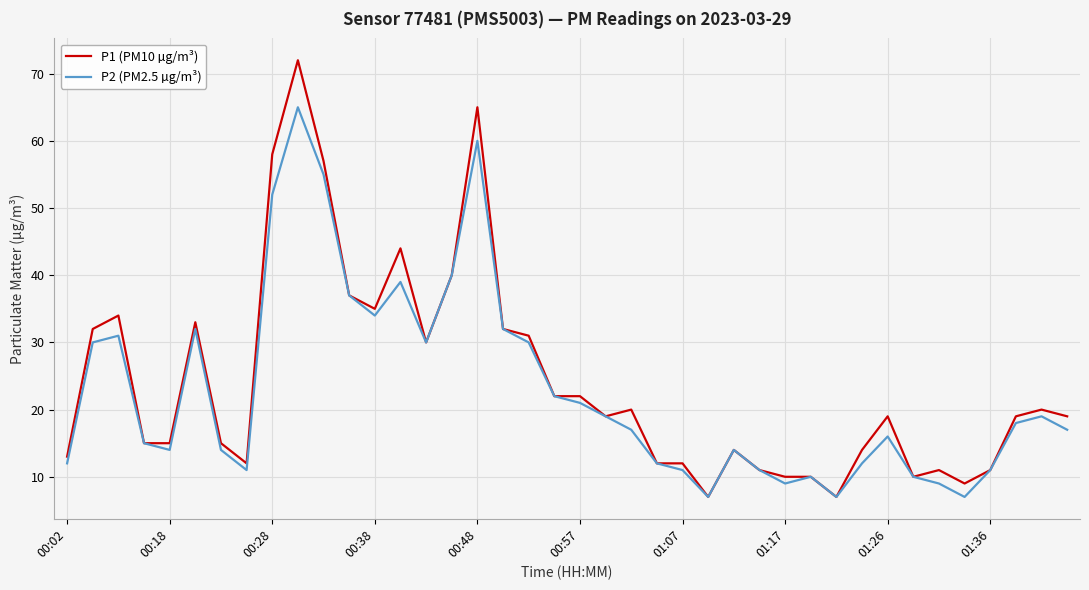

Which series has the widest spread of values?

P1 (PM10 µg/m³)